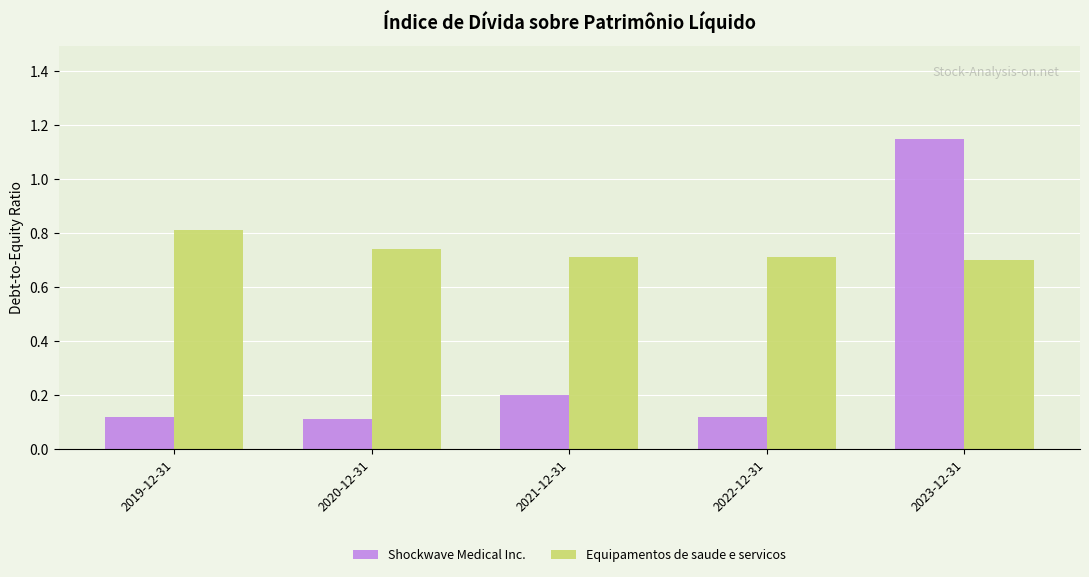

At which label does Shockwave Medical Inc. reach its peak?

2023-12-31